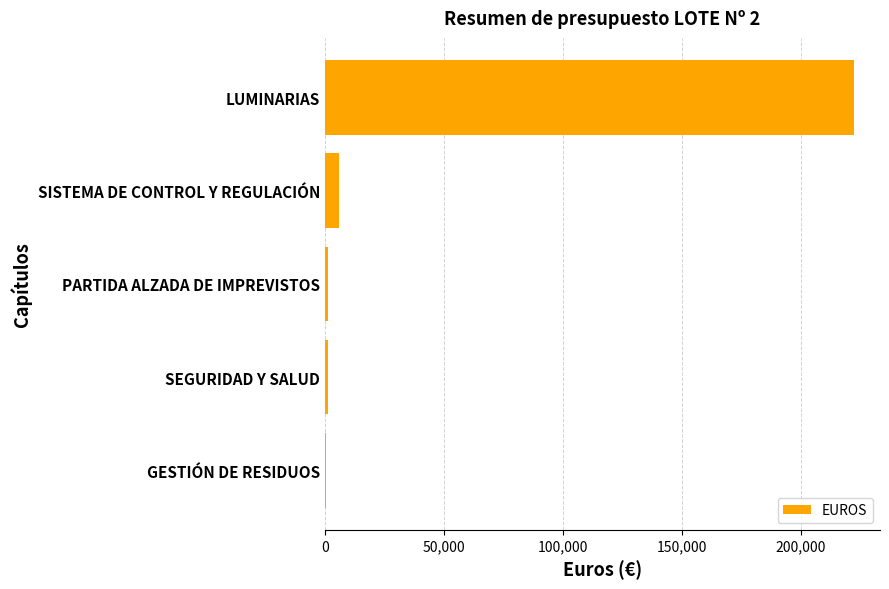

How many data points does each series have?

5